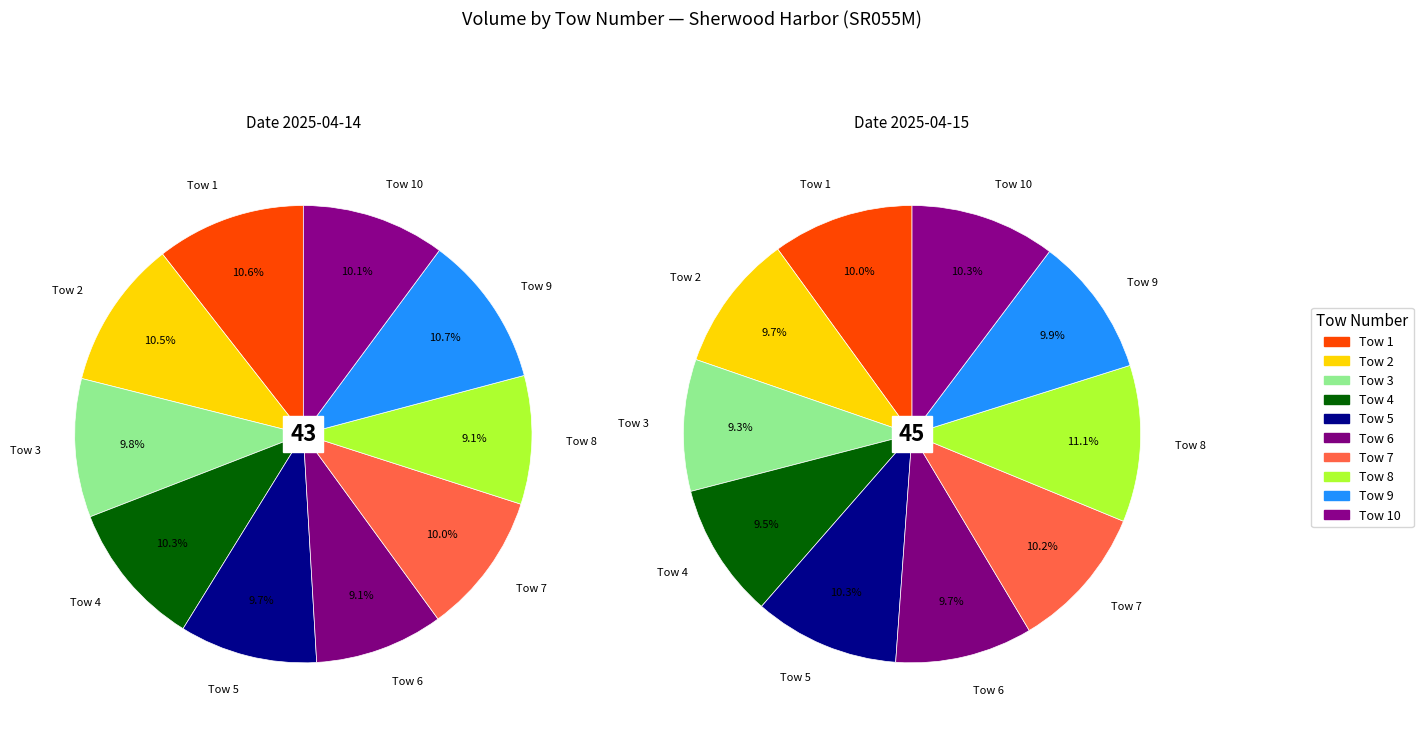

How many segments does this pie chart have?

10